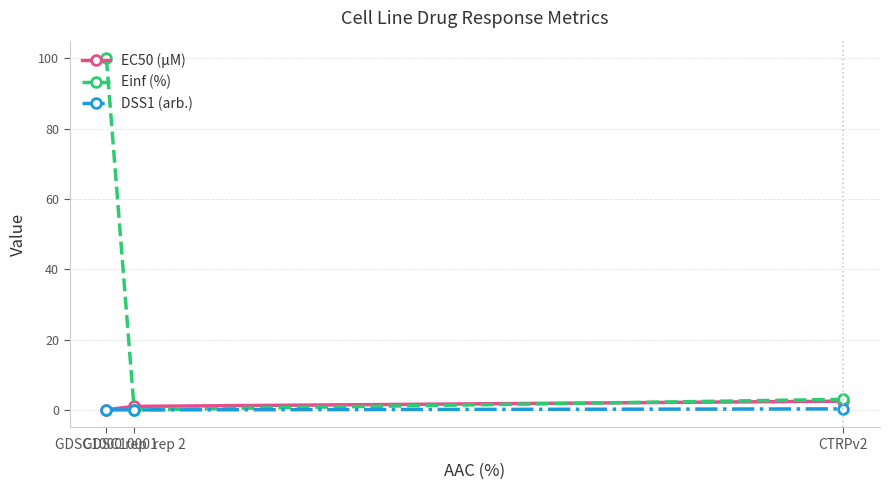

What is the maximum value shown in the chart?

100.0